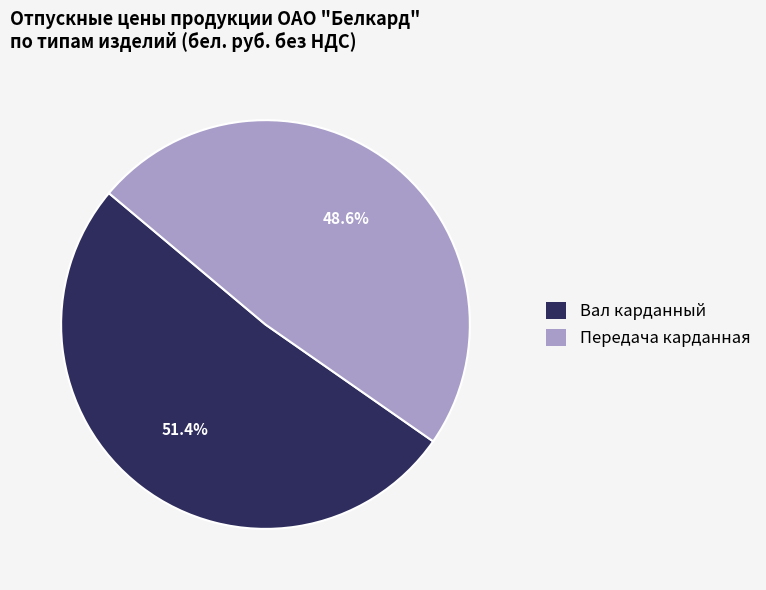

To the nearest percent, what is the average slice percentage?

50%